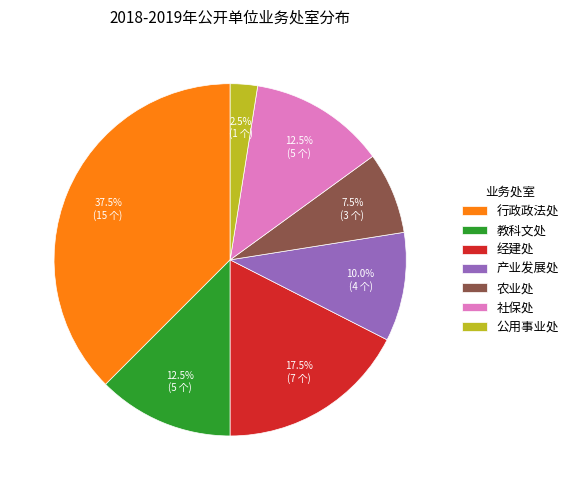

What is the ratio of the value at 产业发展处 to the value at 经建处?

0.6